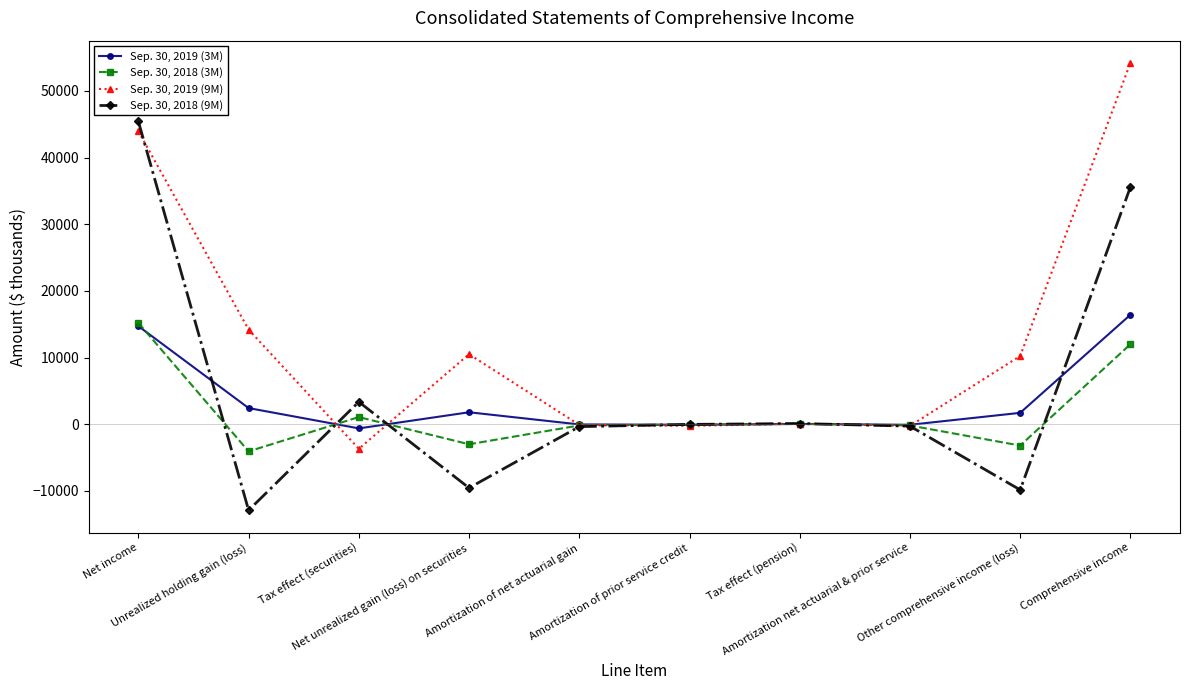

What is the average value of the Sep. 30, 2018 (9M) series?

5143